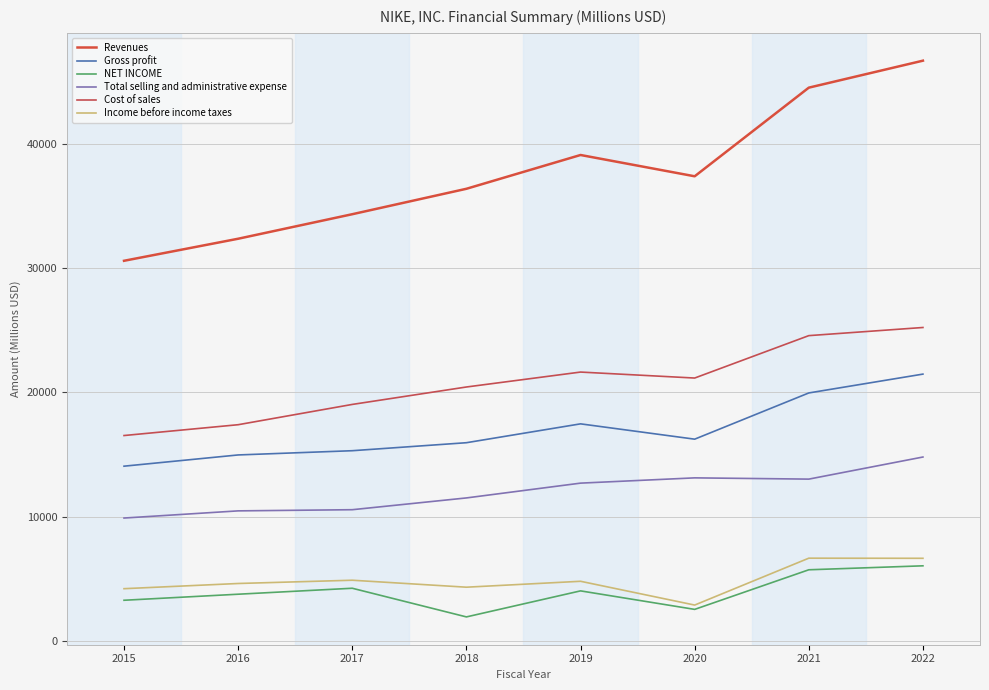

How many lines are shown in the chart?

6